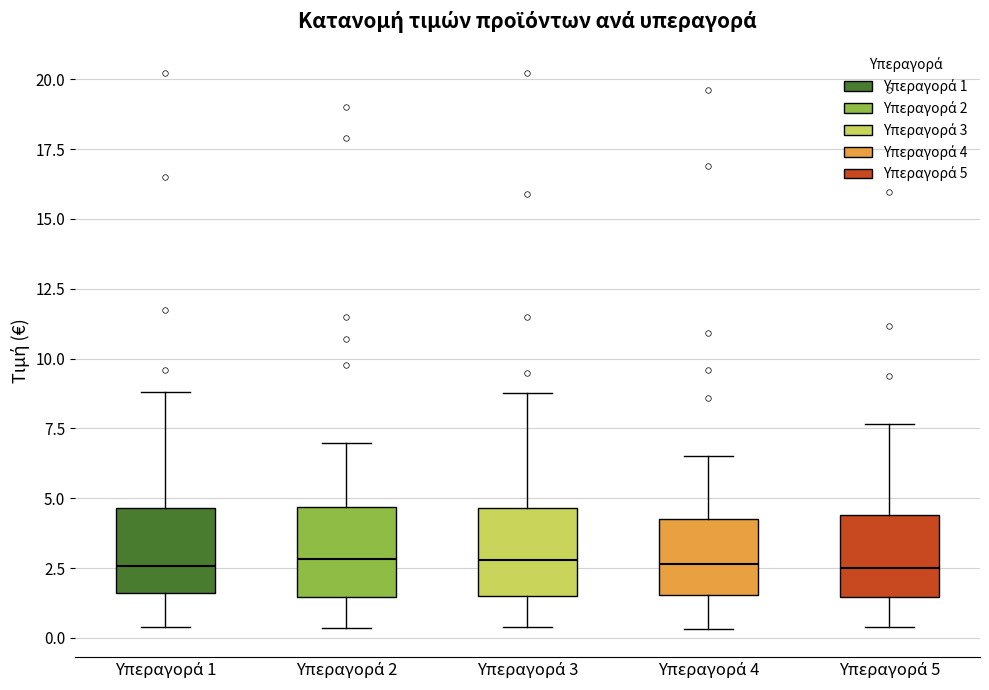

Where does the median line of the box for Υπεραγορά 3 sit on the y-axis? The values are not printed on the chart, so give them approximately, as read against the axis.

3.0